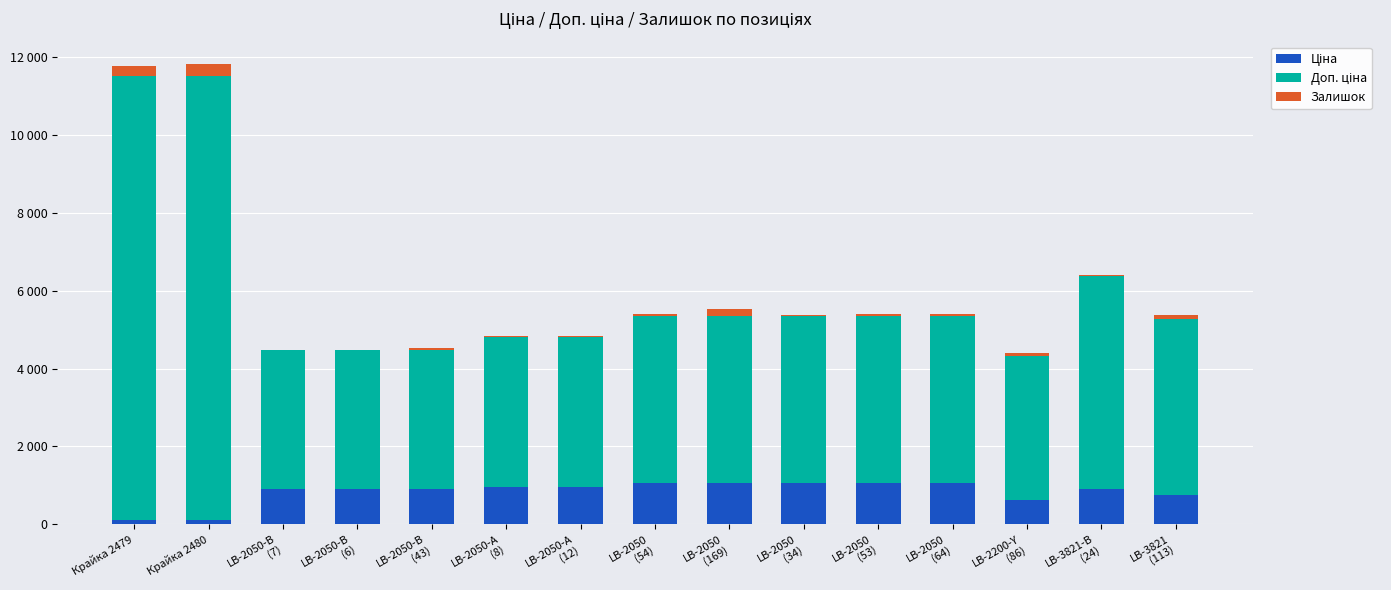

Does the chart contain stacked bars?

Yes